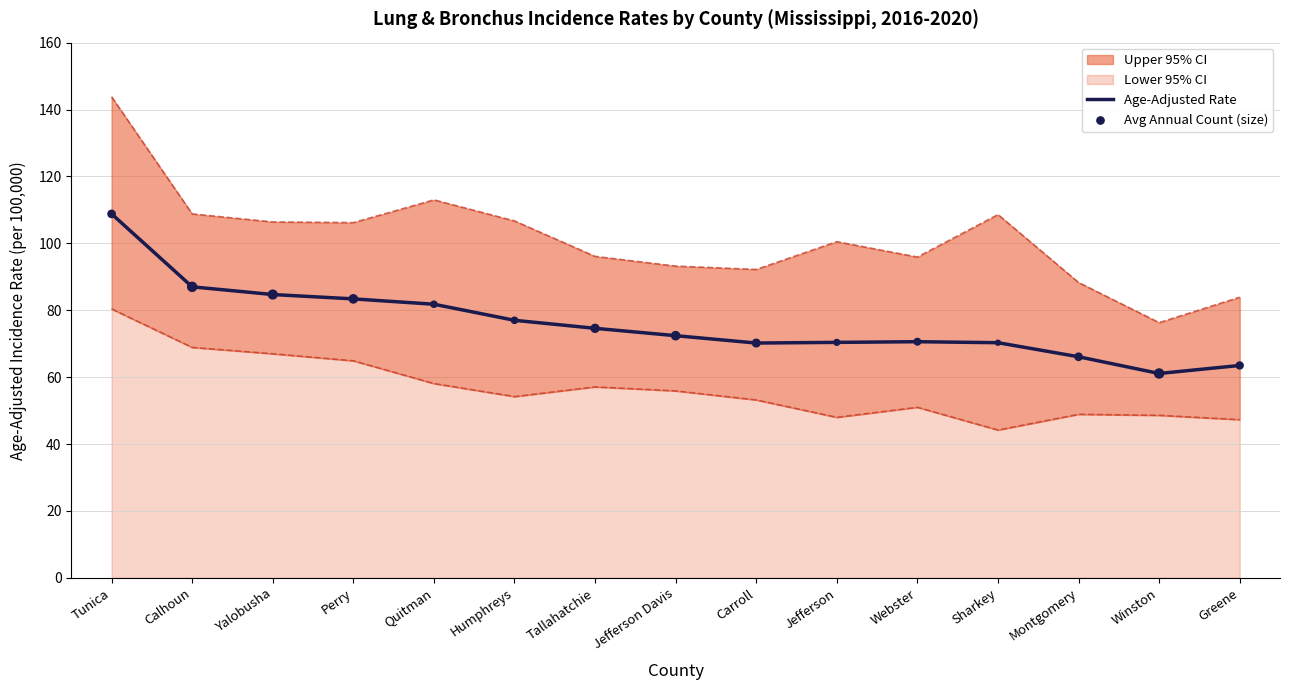

What value does the Age-Adjusted Rate series have at Jefferson?

70.4